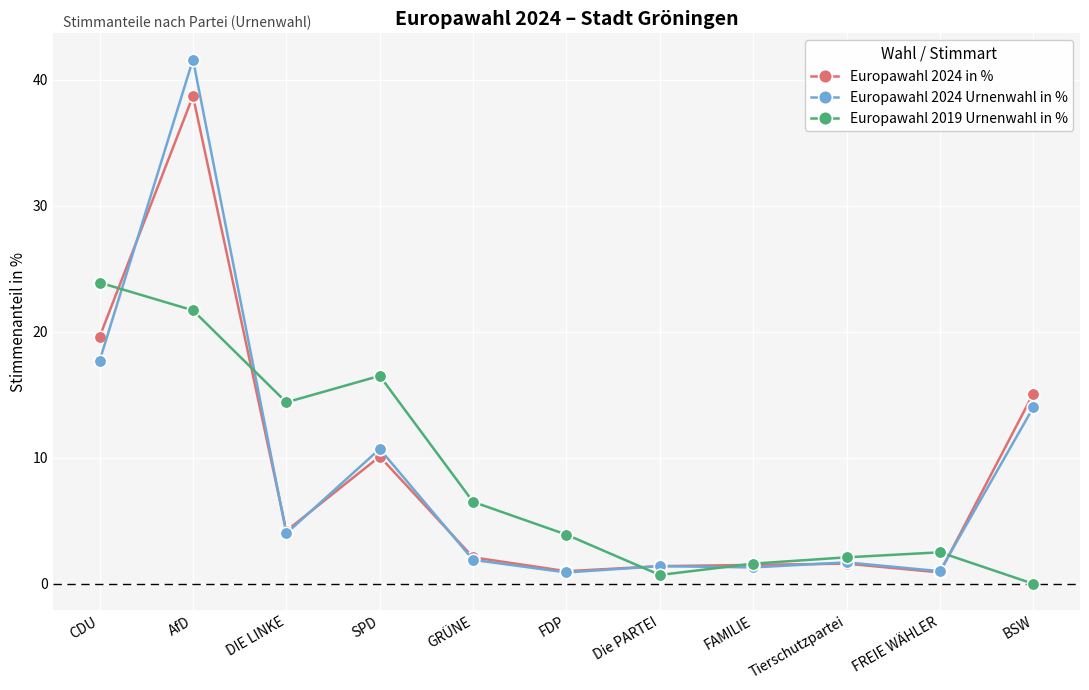

What is the label of the 4th point from the left?

SPD